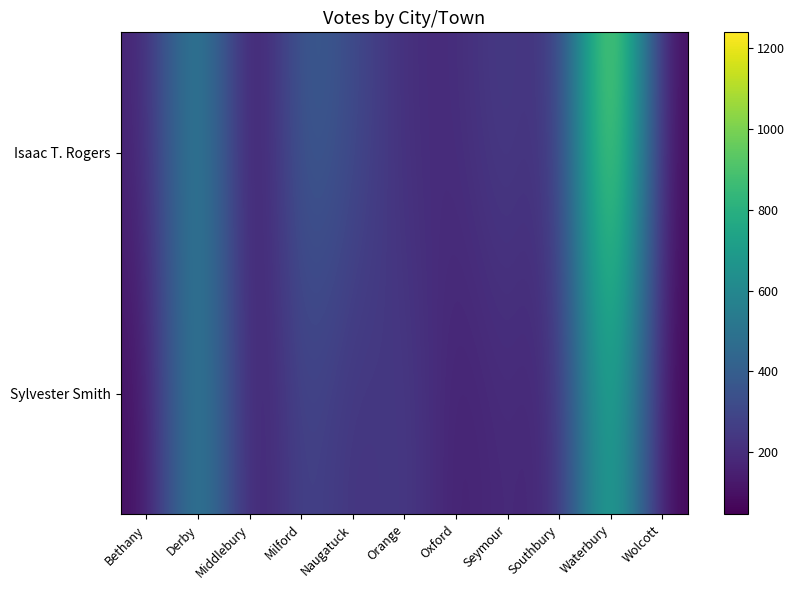

Reading right to left, transcribe all the data shown in this chart.

Isaac T. Rogers: Wolcott=64	Waterbury=1240	Southbury=173	Seymour=272	Oxford=190	Orange=197	Naugatuck=316	Milford=421	Middlebury=51	Derby=661	Bethany=160
Sylvester Smith: Wolcott=45	Waterbury=914	Southbury=142	Seymour=204	Oxford=140	Orange=265	Naugatuck=206	Milford=314	Middlebury=92	Derby=663	Bethany=81